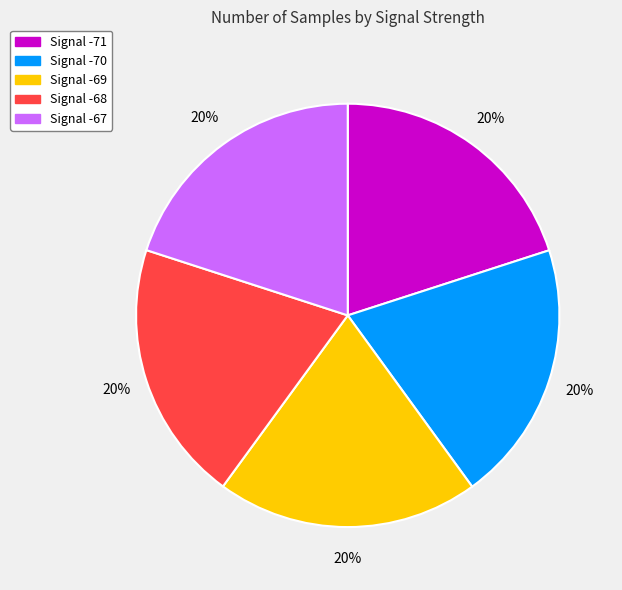

How many segments does this pie chart have?

5